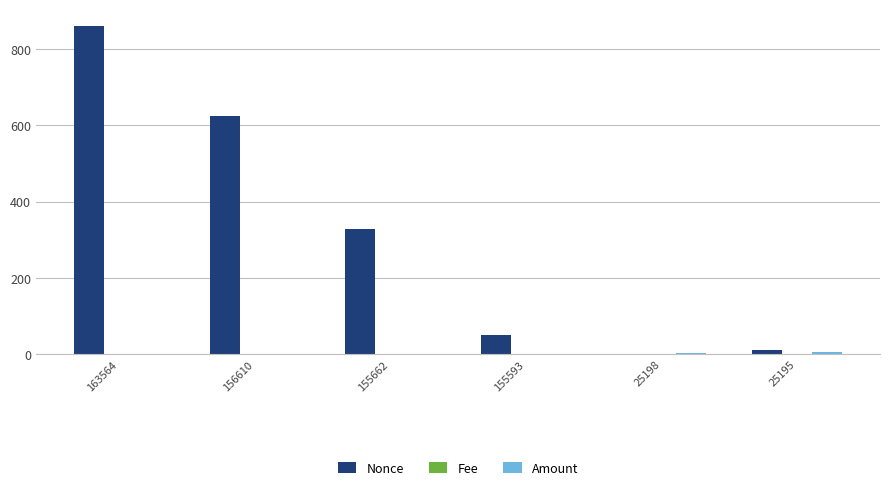

What is the sum of all Nonce values?

1871.0